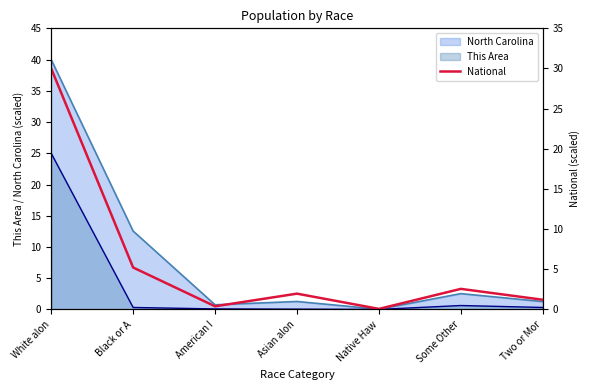

Reading left to right, transcribe all the data shown in this chart.

30.0	5.2	0.4	2.0	0.1	2.6	1.2